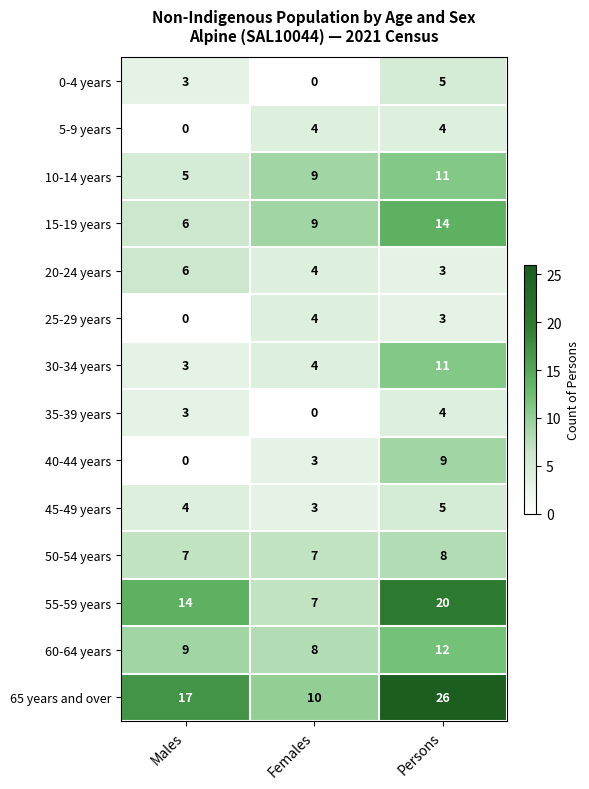

How many 35-39 years values are between 0 and 4?

3